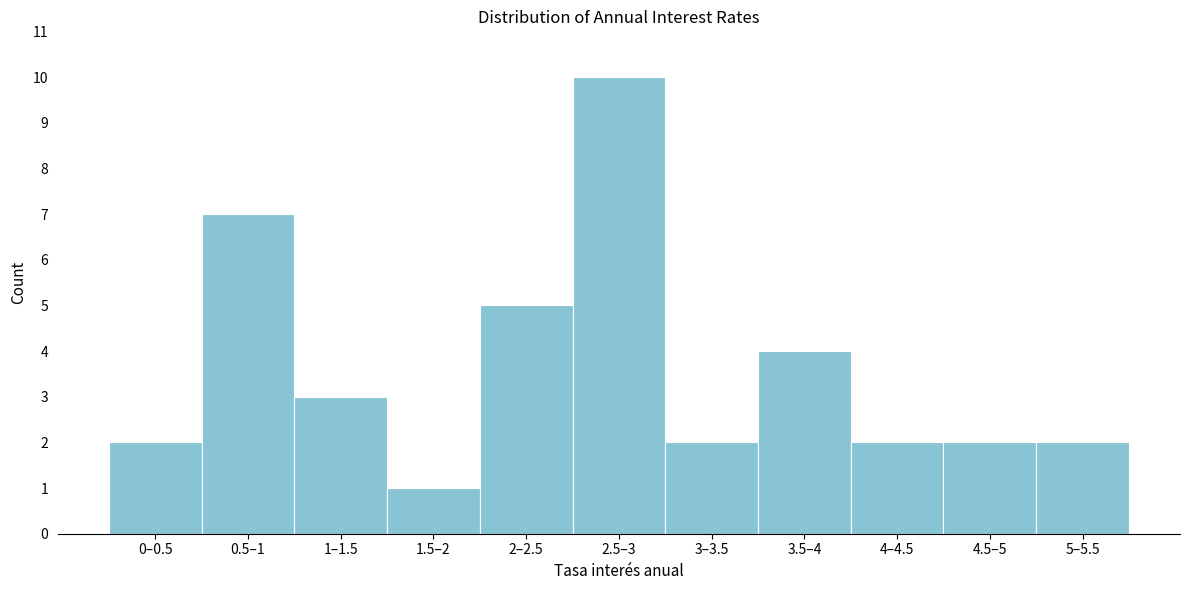

Reading left to right, transcribe all the data shown in this chart.

0–0.5=2	0.5–1=7	1–1.5=3	1.5–2=1	2–2.5=5	2.5–3=10	3–3.5=2	3.5–4=4	4–4.5=2	4.5–5=2	5–5.5=2